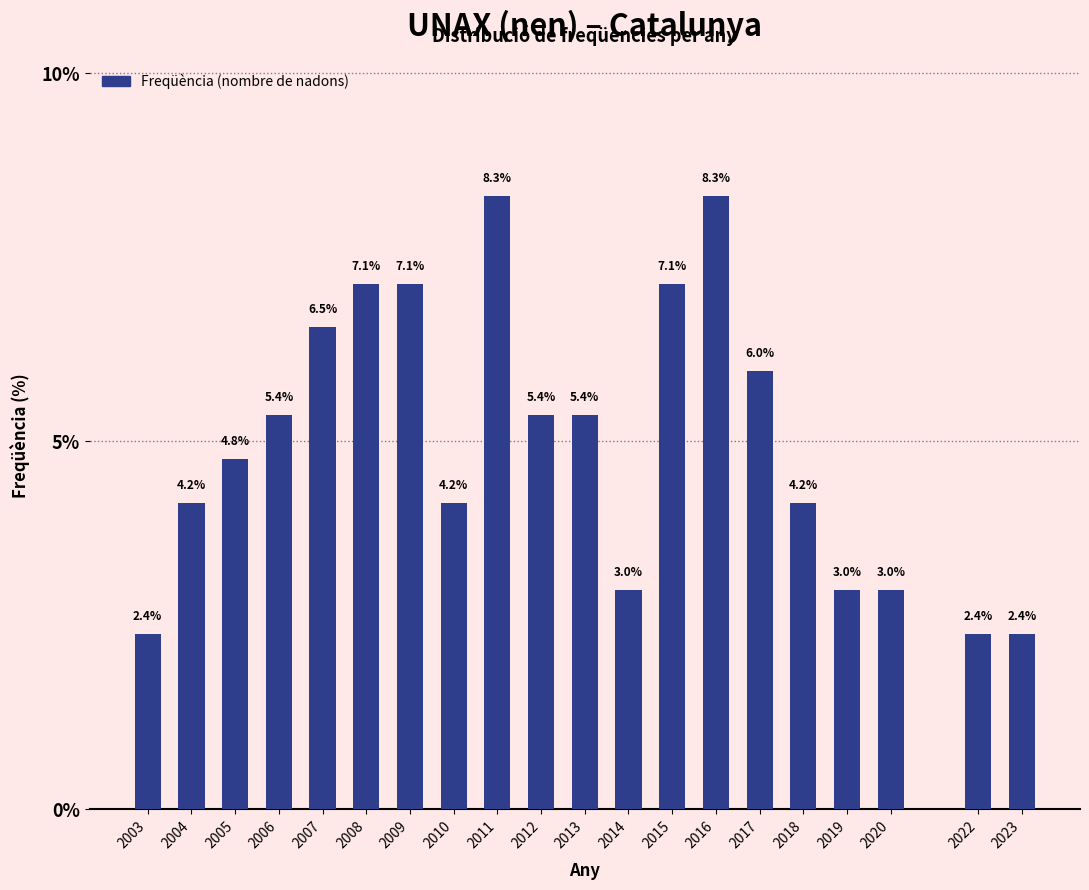

Reading left to right, extract all data points from this chart.

2.4	4.2	4.8	5.4	6.5	7.1	7.1	4.2	8.3	5.4	5.4	3.0	7.1	8.3	6.0	4.2	3.0	3.0	2.4	2.4